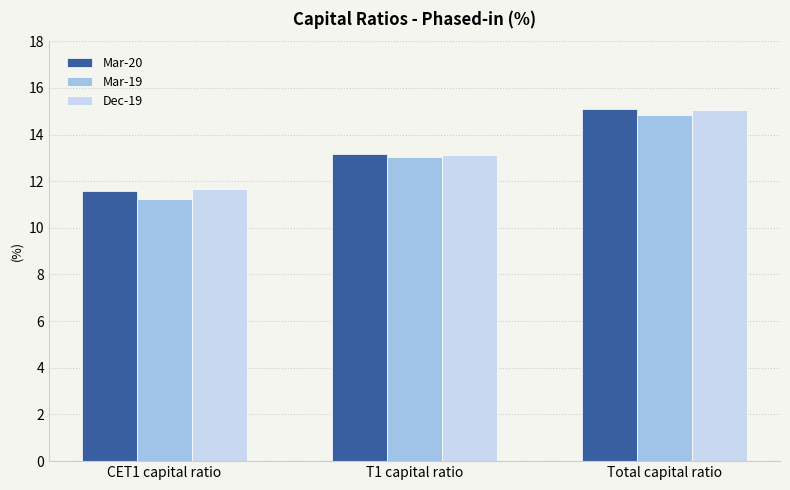

Which series has the largest range (max minus min)?

Mar-19